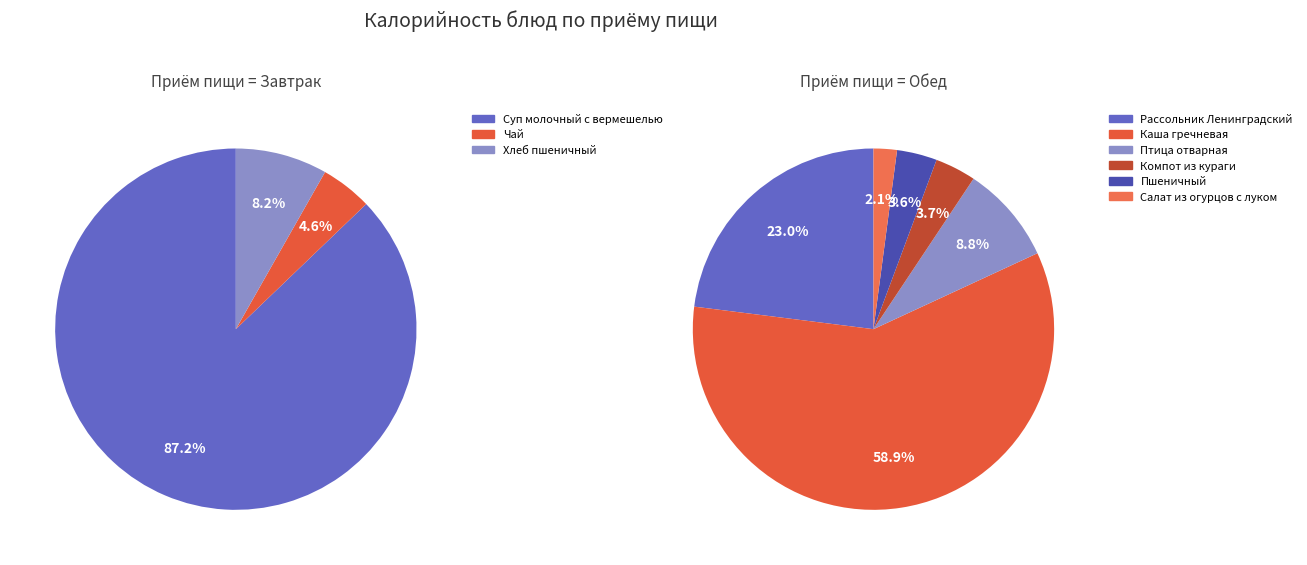

Between Чай and Рассольник Ленинградский, which is larger?

Рассольник Ленинградский